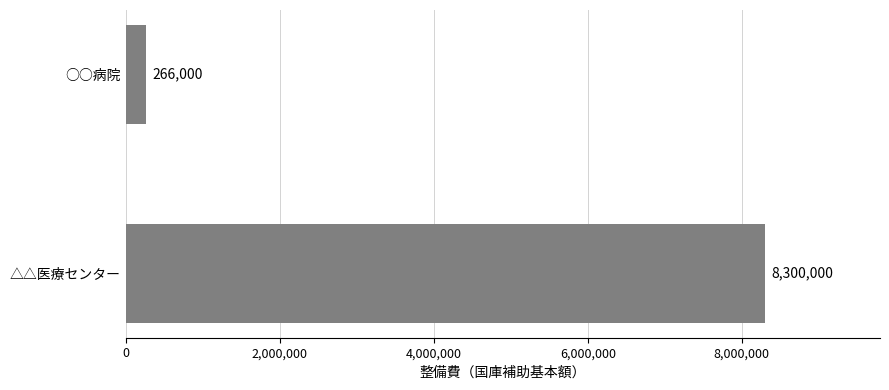

The chart shows a value of 4946237 at △△医療センター. True or false?

False